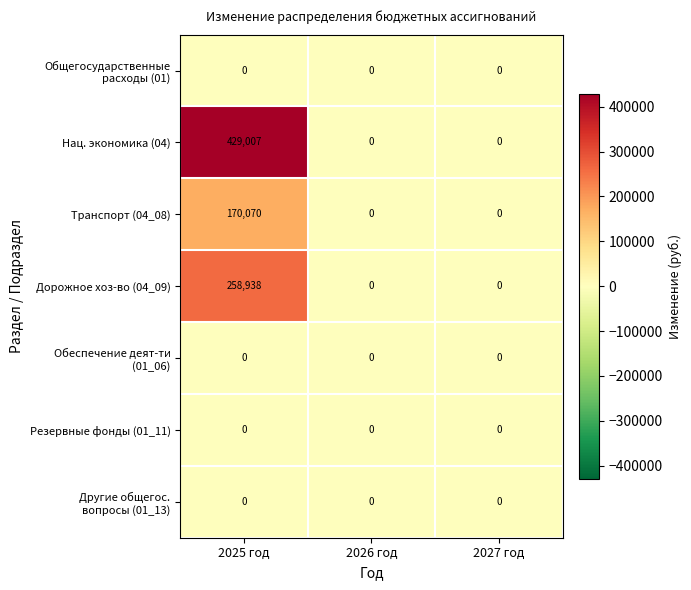

What is the difference between the maximum and minimum values in the Дорожное хоз-во (04_09) series?

258938